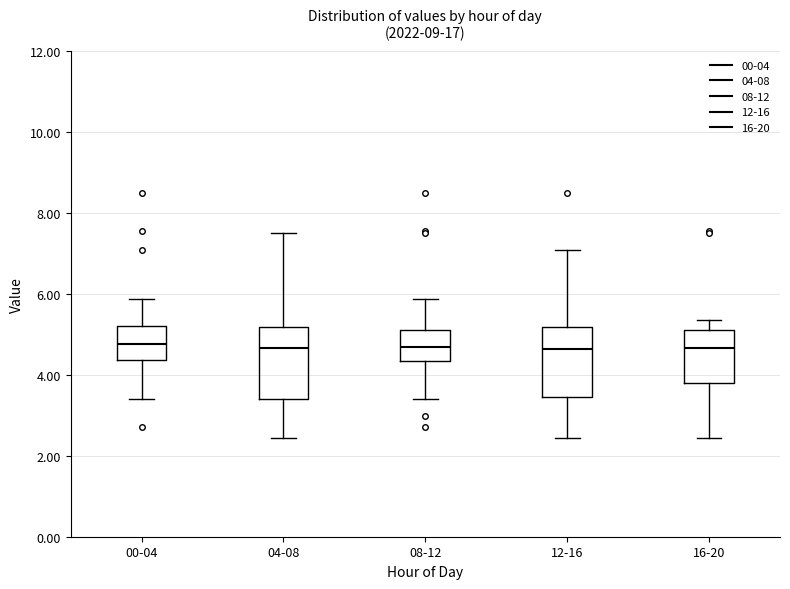

Reading left to right, transcribe this box plot: for each box, give where its median line is, the range the box spans, and where its two whiskers end, as read against the y-axis. The values are not printed on the chart, so give them approximately, as read against the axis.

00-04: median 4.8, box 4.4 to 5.2, whiskers 3.4 to 5.8
04-08: median 4.6, box 3.4 to 5.2, whiskers 2.4 to 7.6
08-12: median 4.6, box 4.4 to 5.2, whiskers 3.4 to 5.8
12-16: median 4.6, box 3.4 to 5.2, whiskers 2.4 to 7.0
16-20: median 4.6, box 3.8 to 5.2, whiskers 2.4 to 5.4